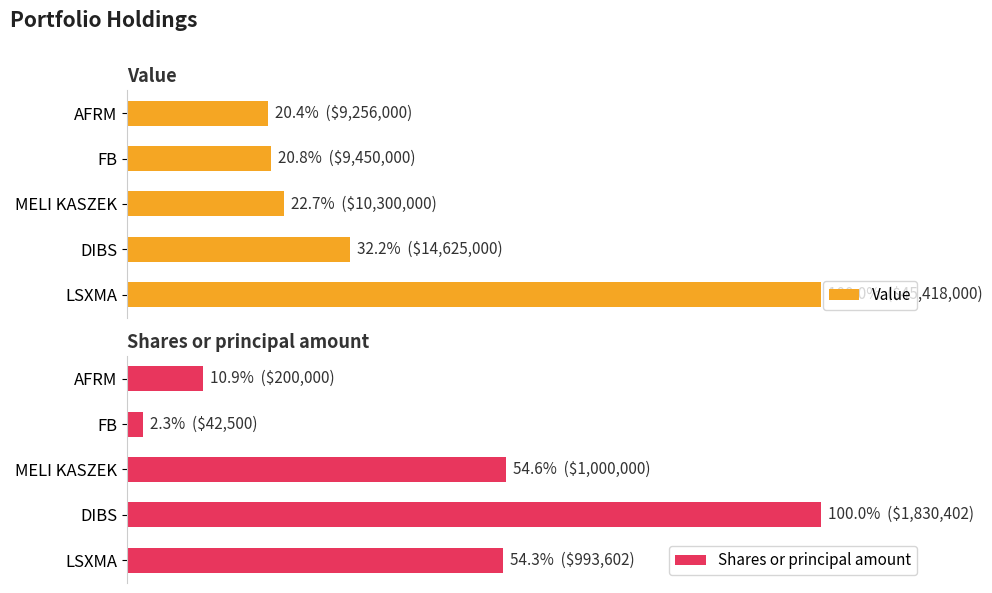

What is the total value across all series at LSXMA?

154.3